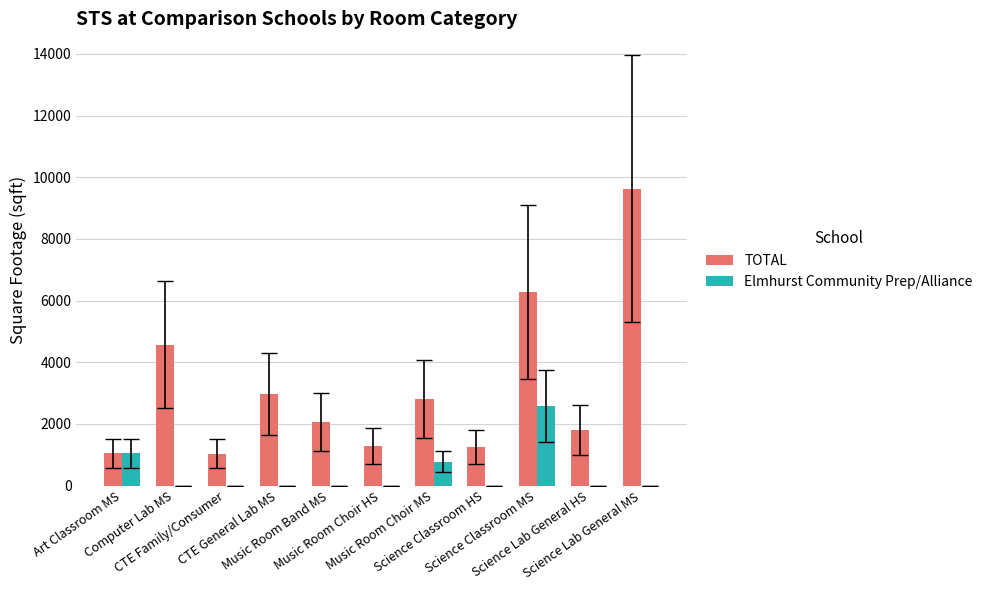

What is the maximum value shown in the chart?

9635